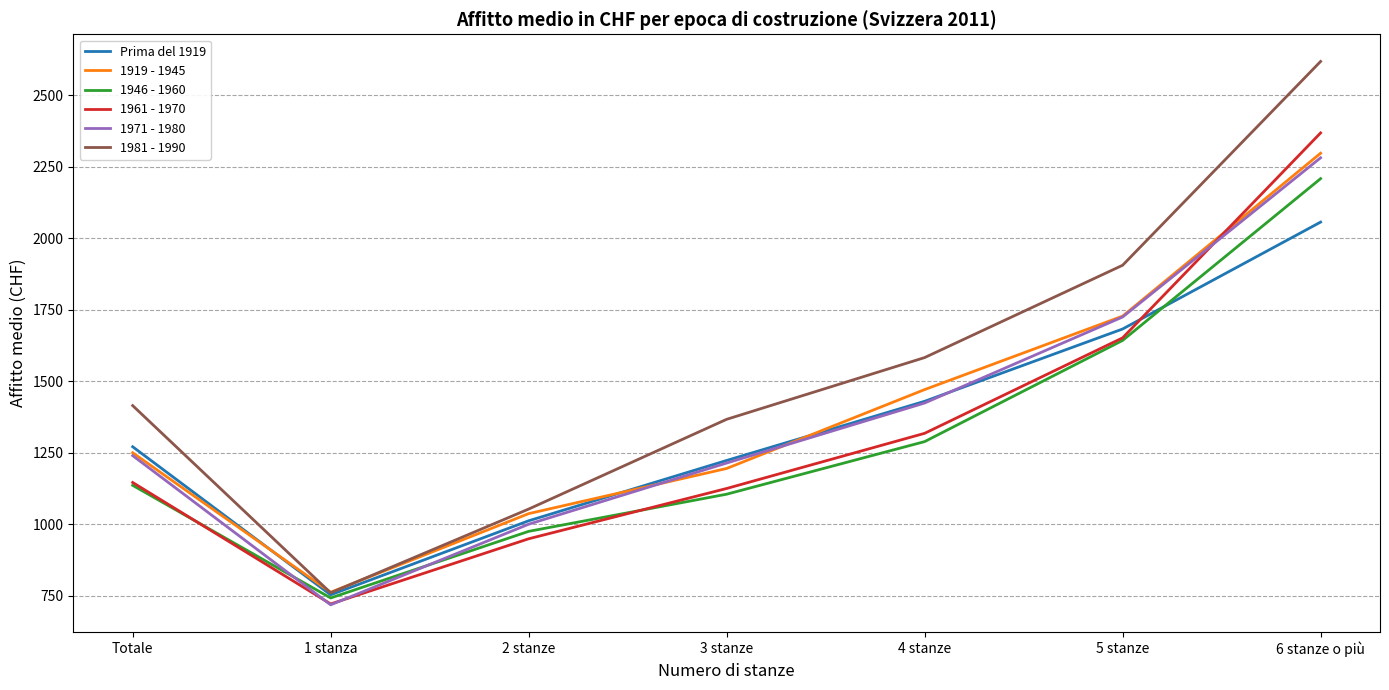

Rank the categories by 1946 - 1960 value from lowest to highest.

1 stanza, 2 stanze, 3 stanze, Totale, 4 stanze, 5 stanze, 6 stanze o più